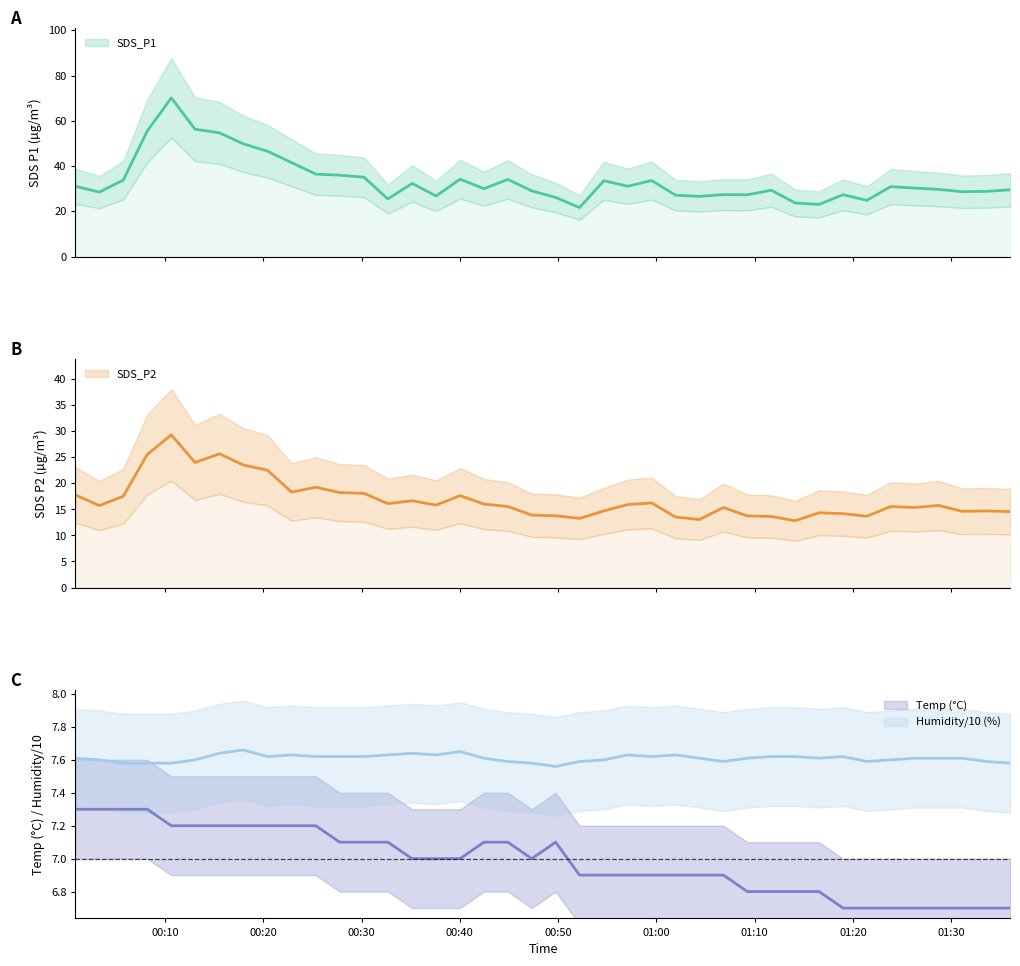

The value of Humidity at 13 is 2.2. True or false?

False